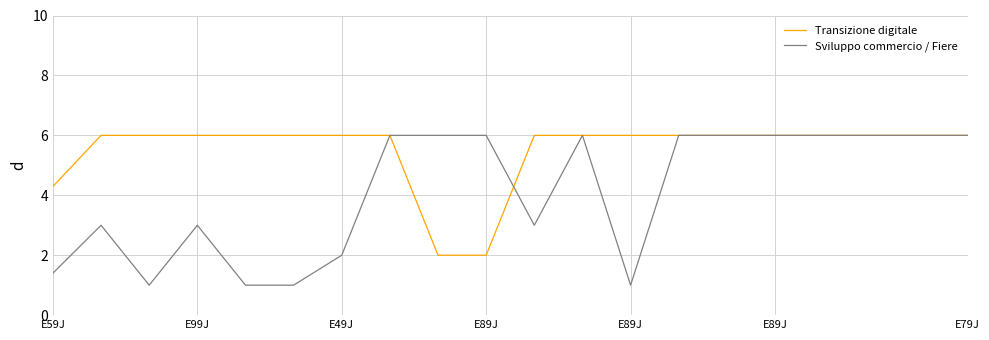

Which series has the largest total across all categories?

Transizione digitale